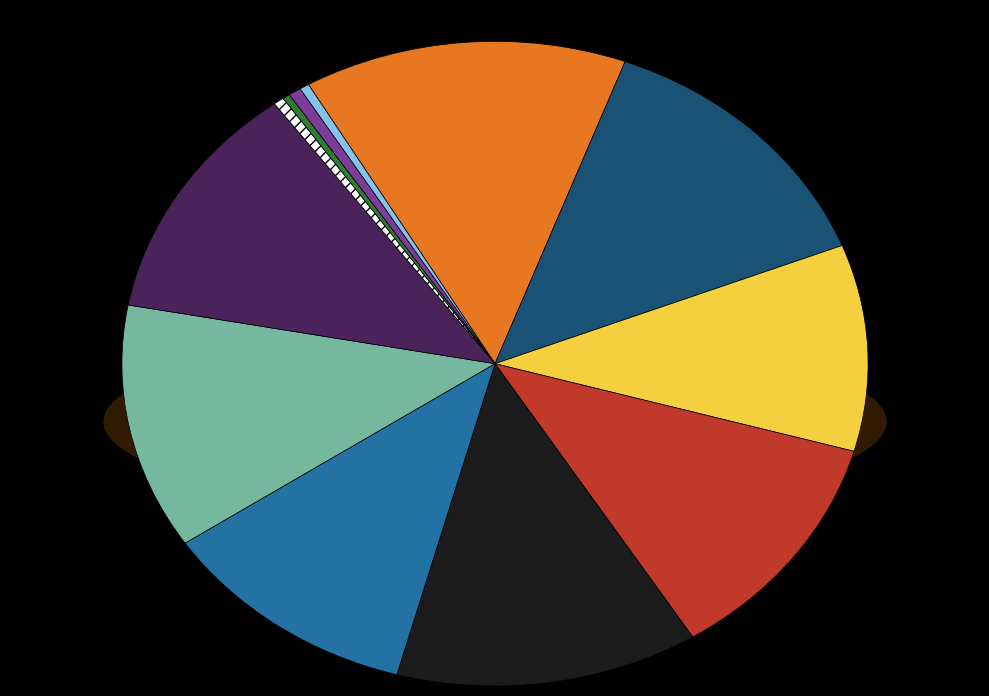

Count the number of slices in the pie.

8